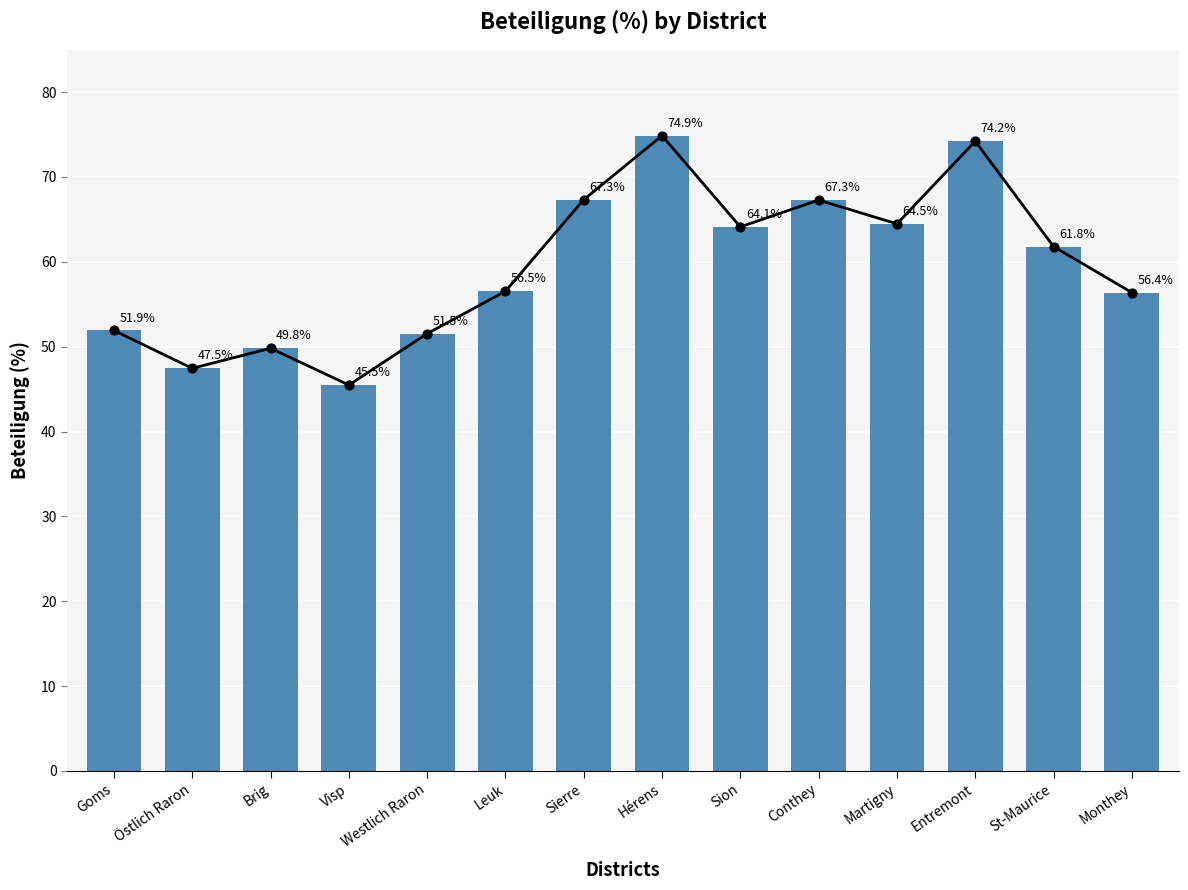

What is the ratio of the value at Östlich Raron to the value at Visp?

1.0